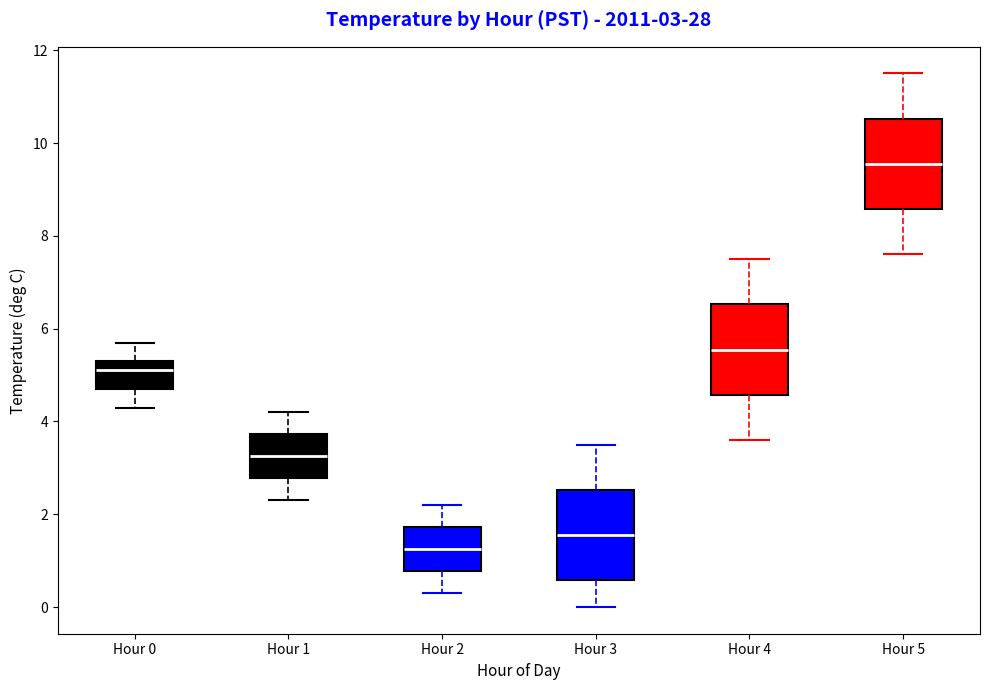

Which box has the highest median line?

Hour 5